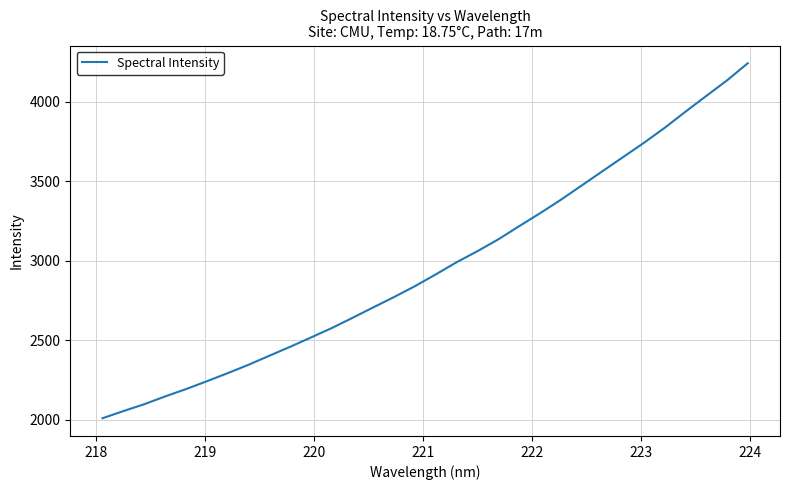

What is the sum of all values?

94900.6